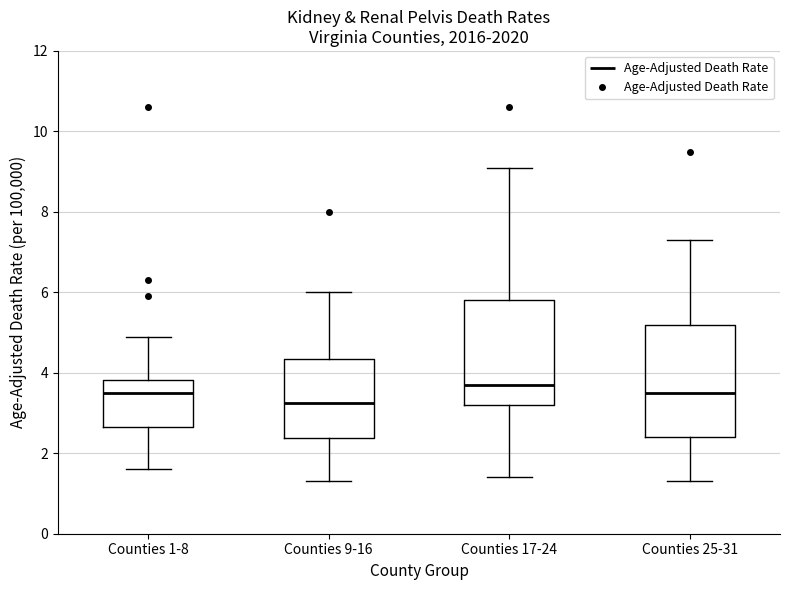

Which box is the tallest, from its lower edge to its upper edge?

Counties 25-31